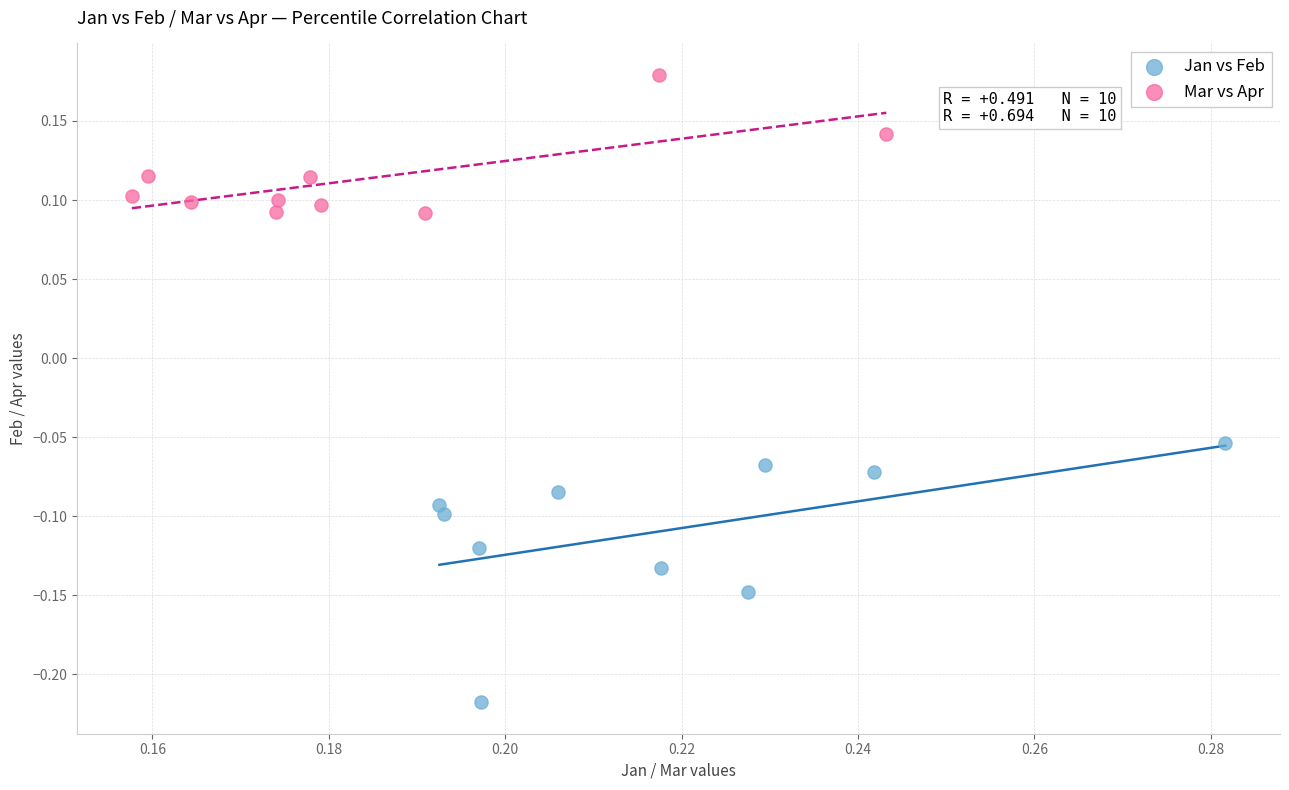

Which series reaches the minimum Y coordinate?

Jan vs Feb